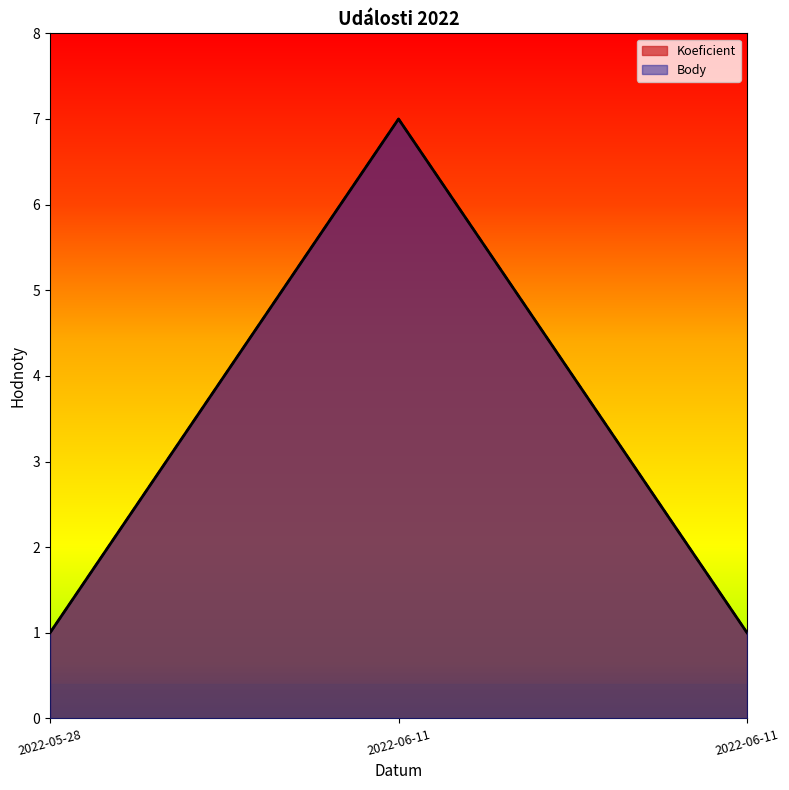

The Koeficient series shows 1 at 2022-06-11. True or false?

True